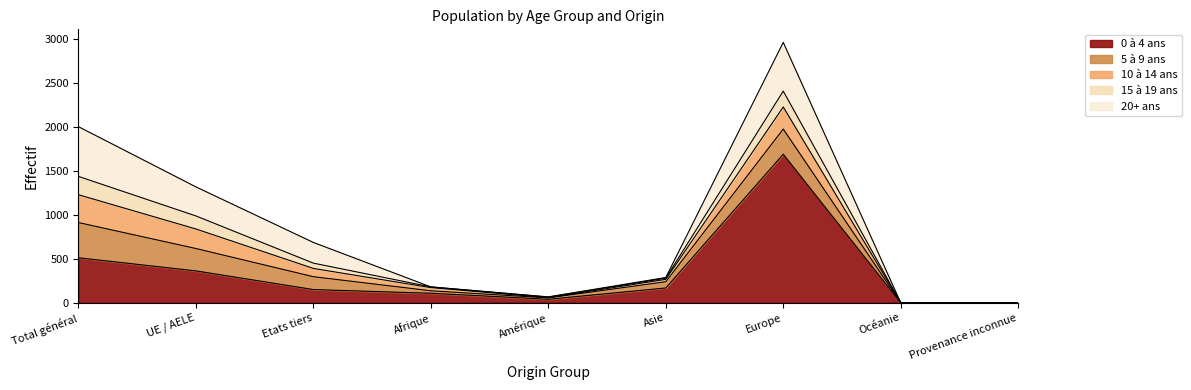

How many distinct data groups are displayed?

5